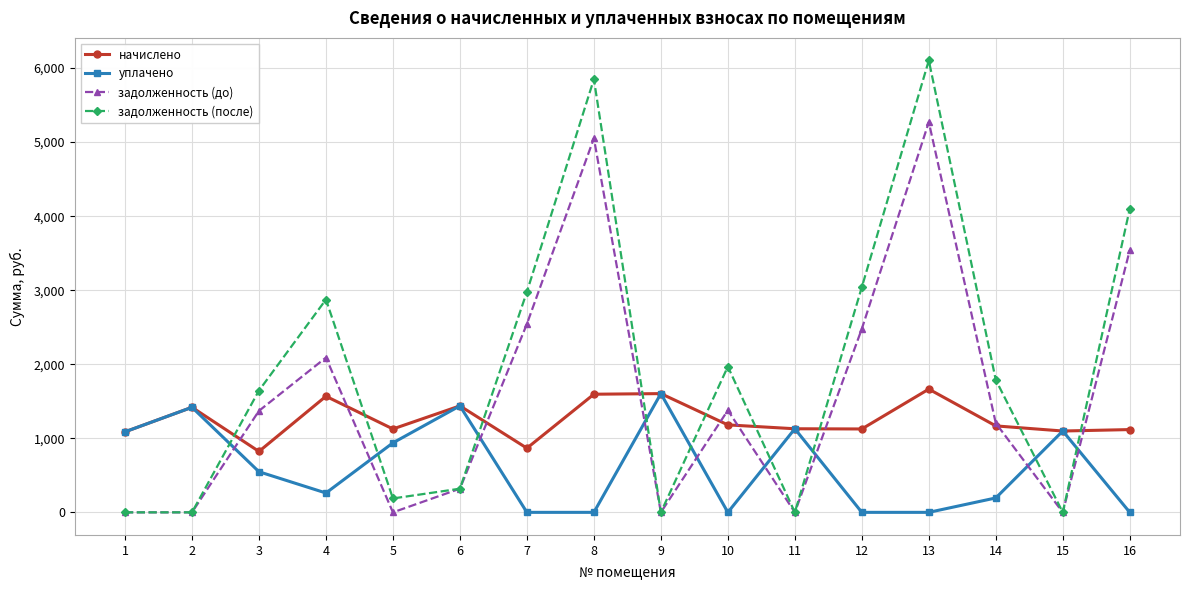

At which category does уплачено reach its first local valley?

4